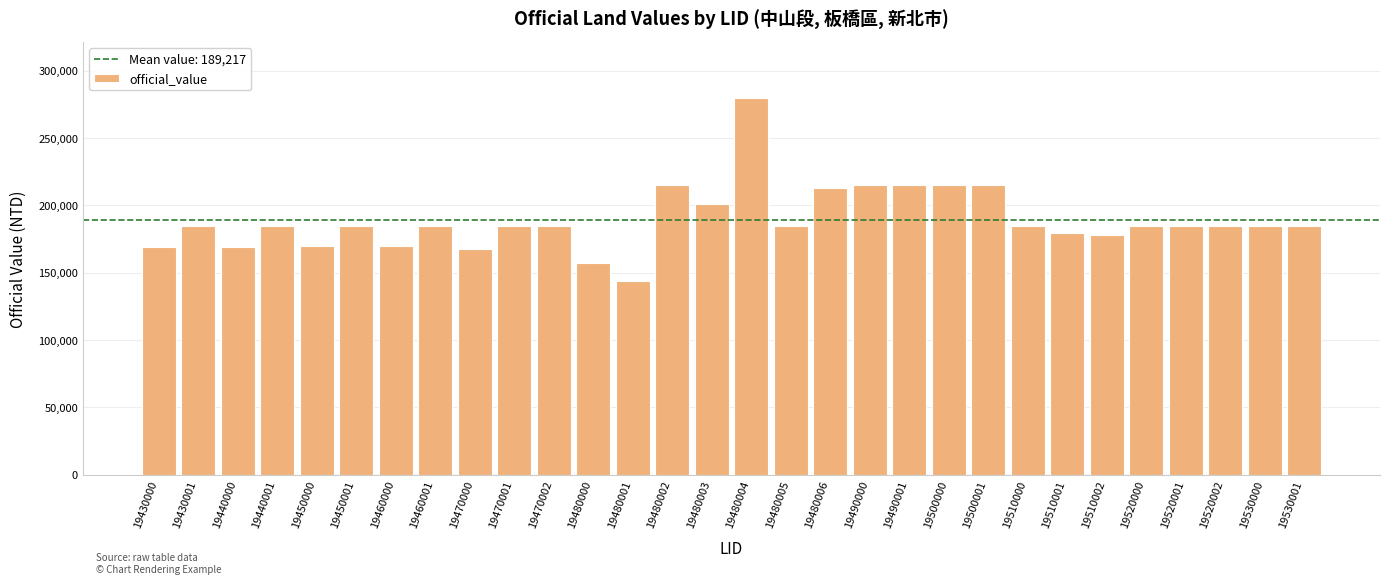

What is the difference between the maximum and second lowest values?

122272